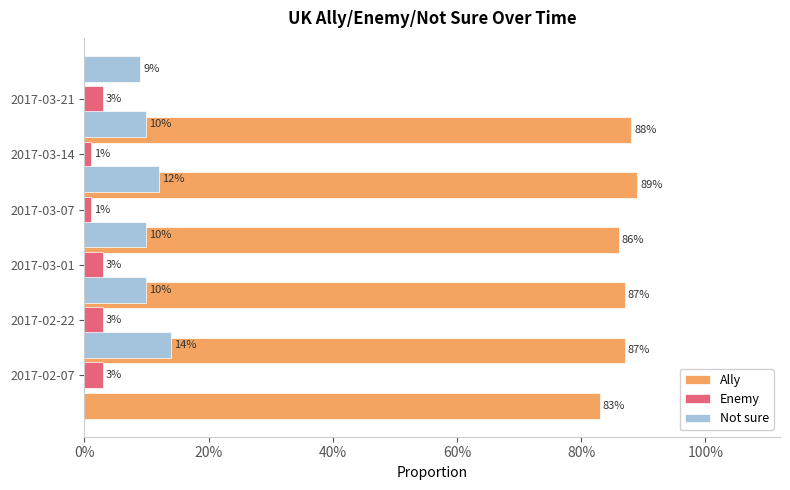

Reading left to right, list all the values displayed in this chart.

Ally: 0.8	0.9	0.9	0.9	0.9	0.9
Enemy: 0.0	0.0	0.0	0.0	0.0	0.0
Not sure: 0.1	0.1	0.1	0.1	0.1	0.1